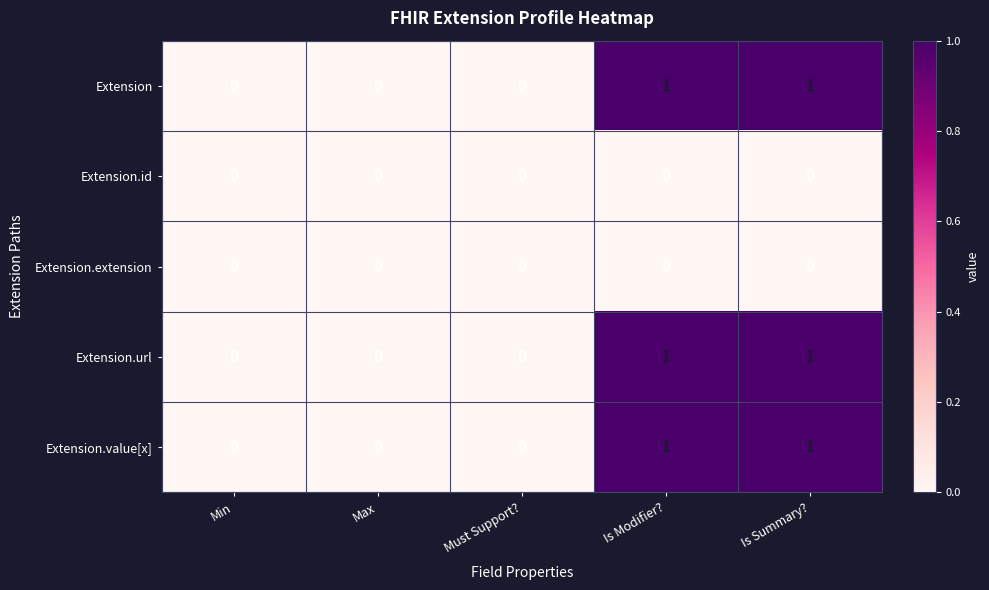

Is it true that Extension.value[x] equals 0 at Max?

True